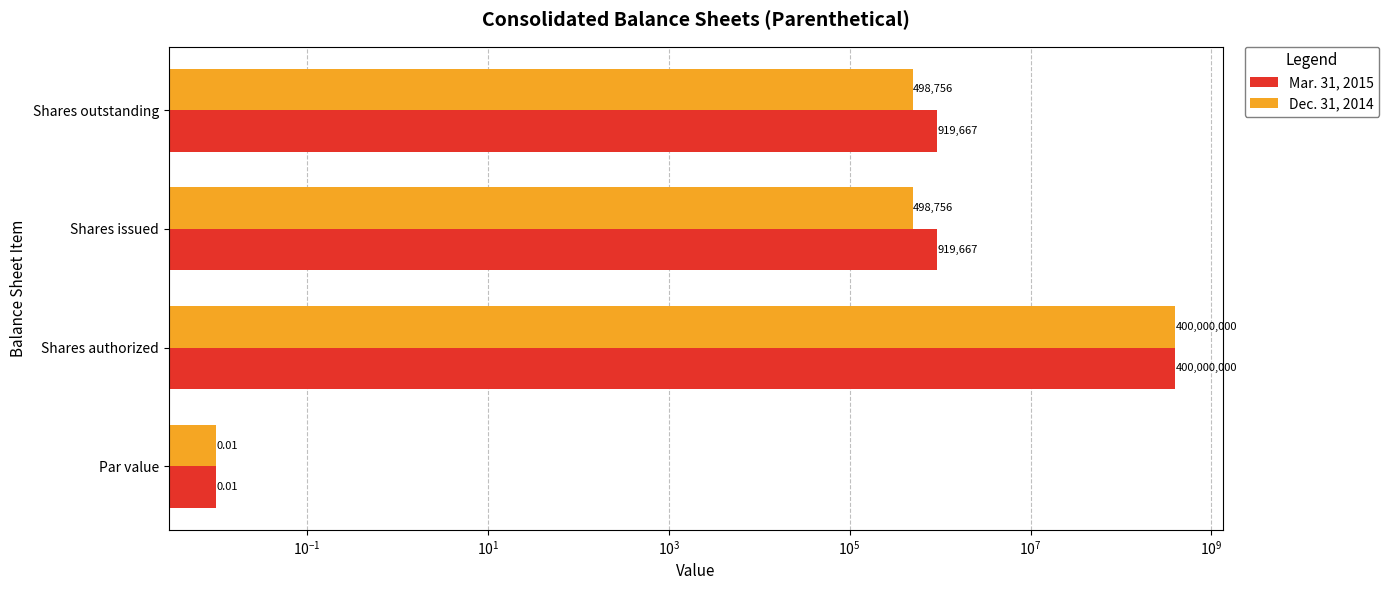

The Mar. 31, 2015 series shows 0.0 at Par value. True or false?

False